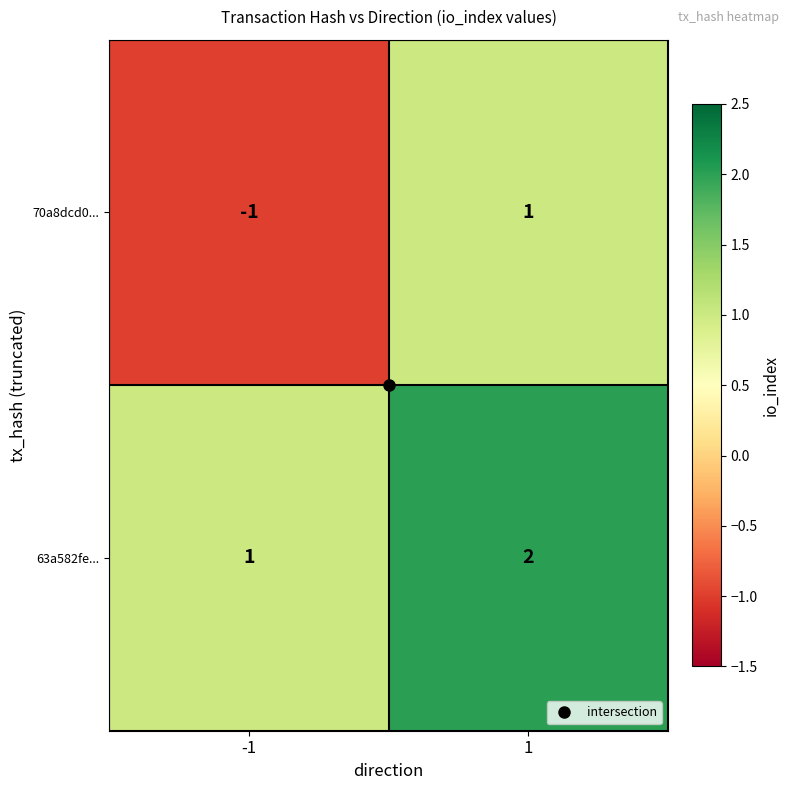

Rank the series by their maximum value, from lowest to highest.

70a8dcd0..., 63a582fe...